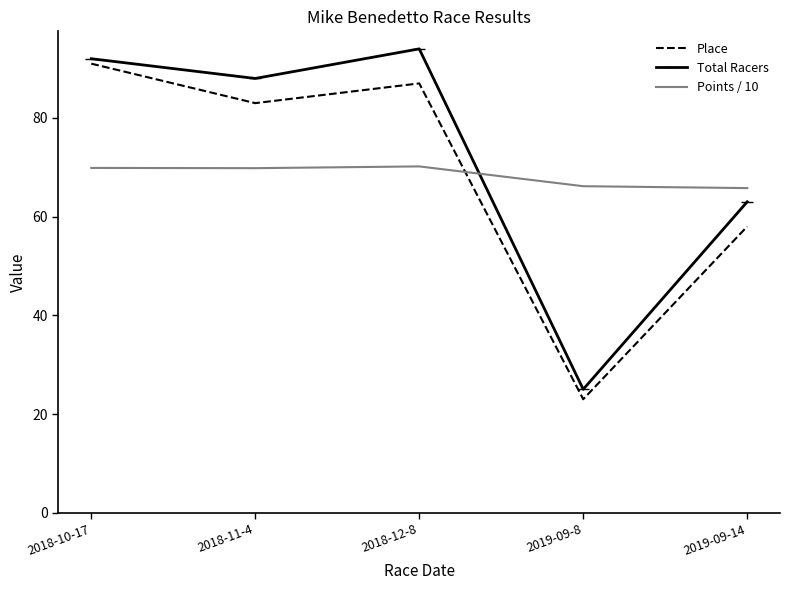

At which label does Points / 10 first exceed 69?

2018-10-17